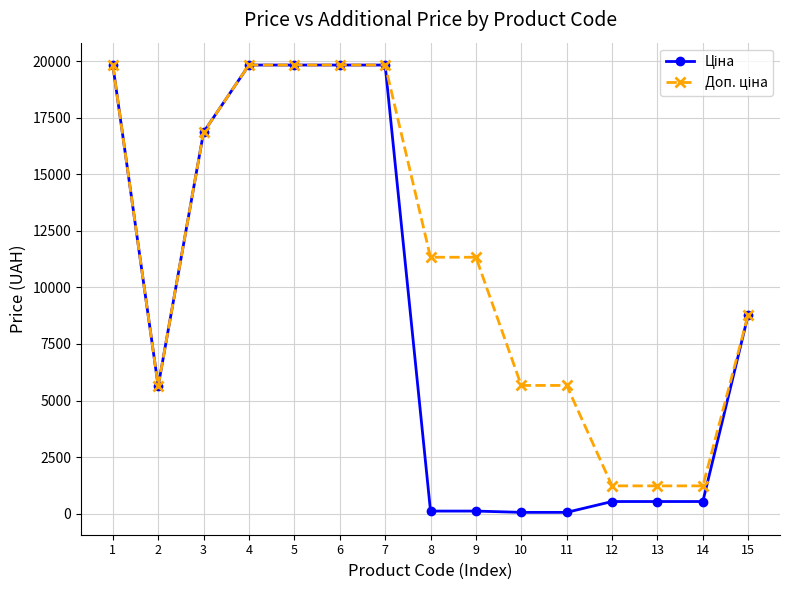

Which series has the widest spread of values?

Ціна